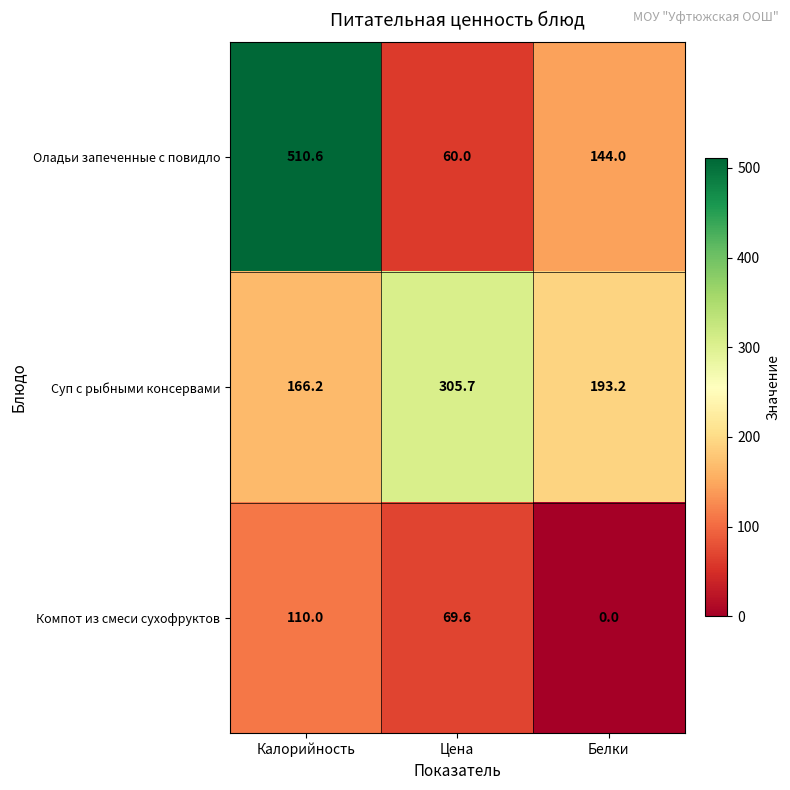

Reading right to left, what are all the values shown in this chart?

Оладьи запеченные с повидло: Белки=144.0	Цена=60.0	Калорийность=510.6
Суп с рыбными консервами: Белки=193.2	Цена=305.7	Калорийность=166.2
Компот из смеси сухофруктов: Белки=0.0	Цена=69.6	Калорийность=110.0